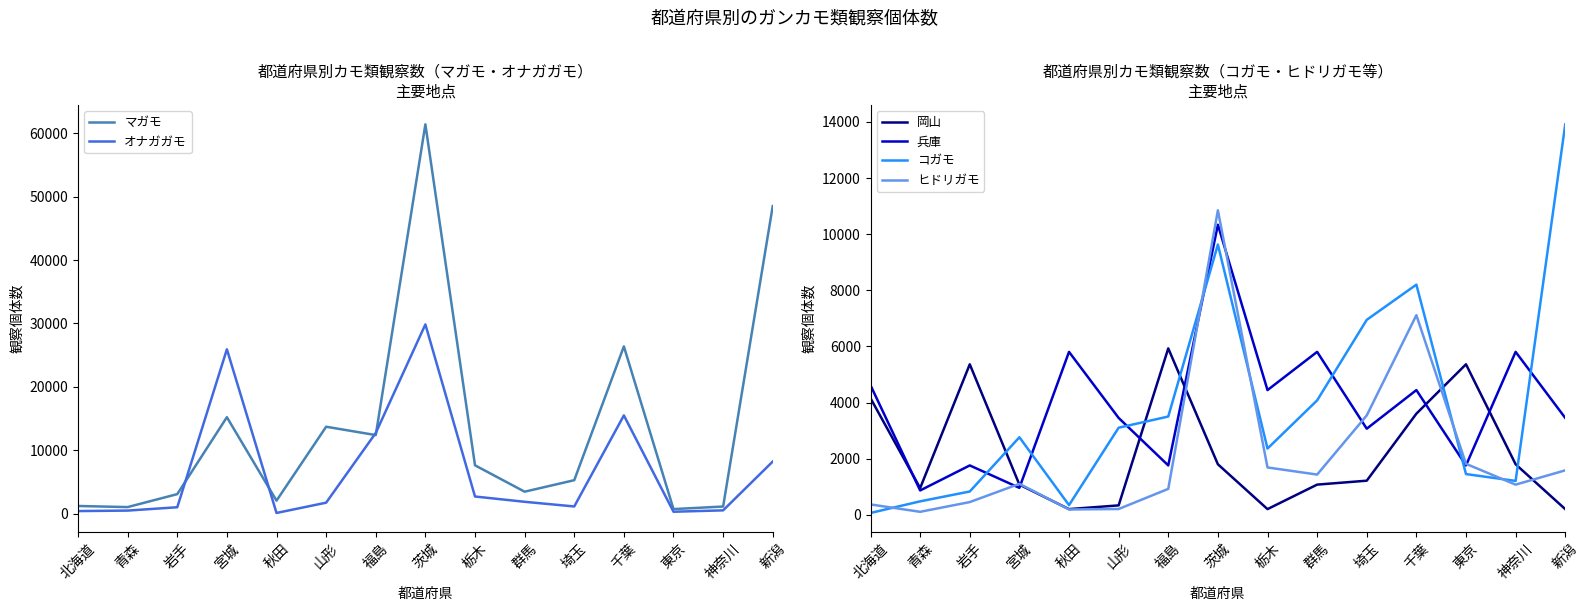

At 山形, list the series in order from smallest to largest.

ヒドリガモ, 岡山, オナガガモ, コガモ, 兵庫, マガモ